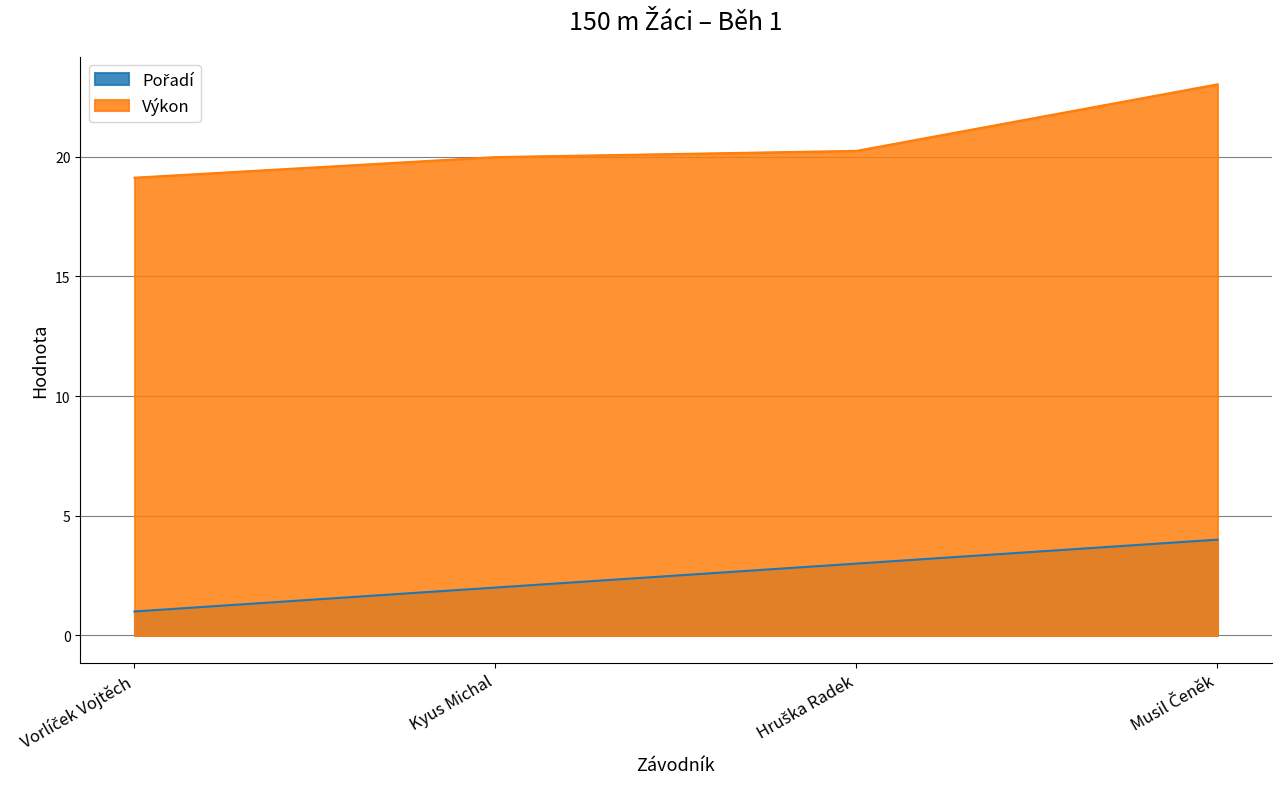

List the labels in order of Výkon value, smallest first.

Vorlíček Vojtěch, Kyus Michal, Hruška Radek, Musil Čeněk